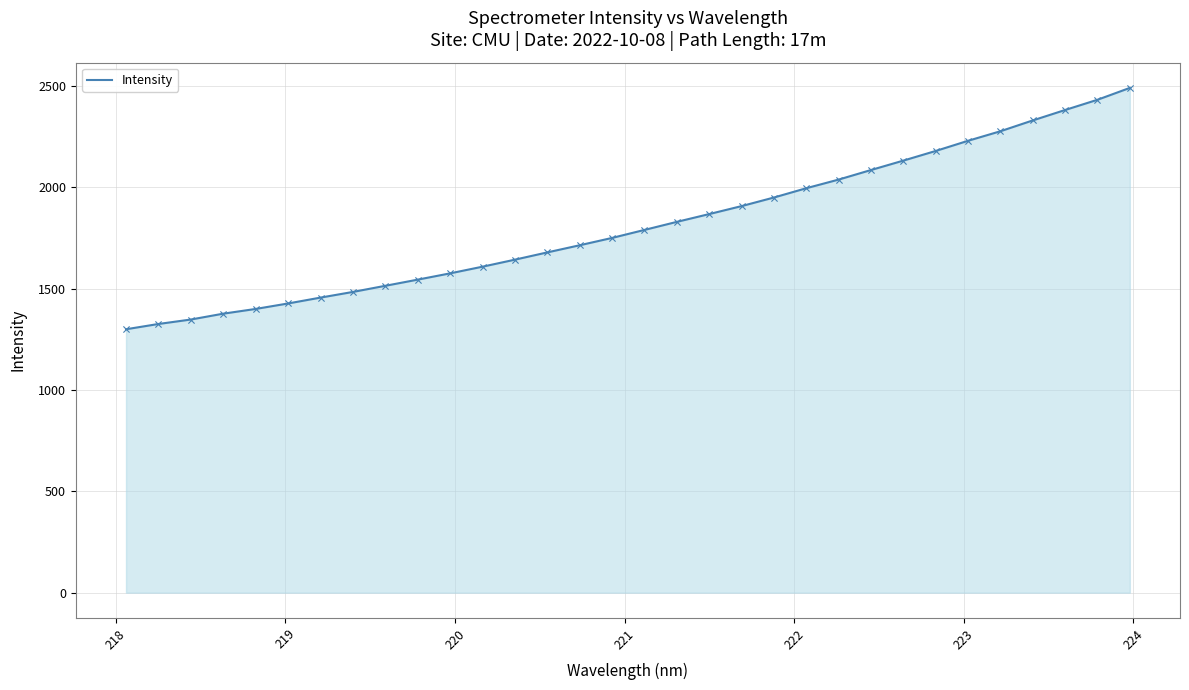

What is the difference between the maximum and minimum values?

1191.2